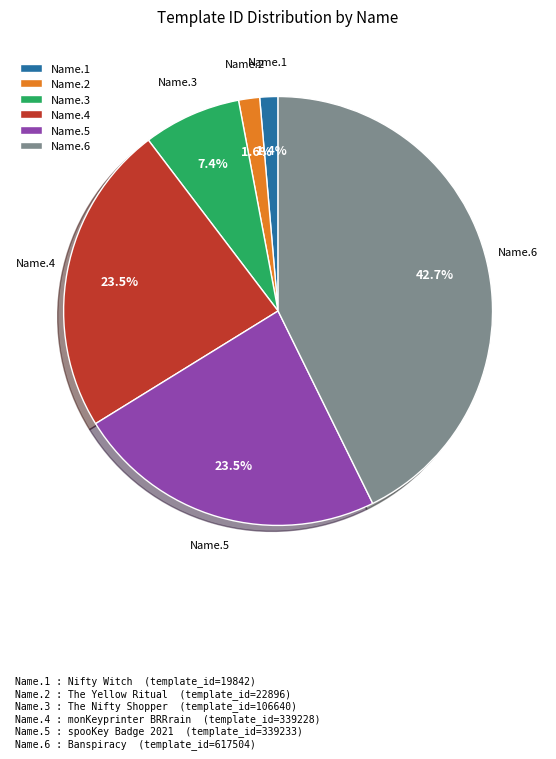

Which slice is the largest?

Name.6